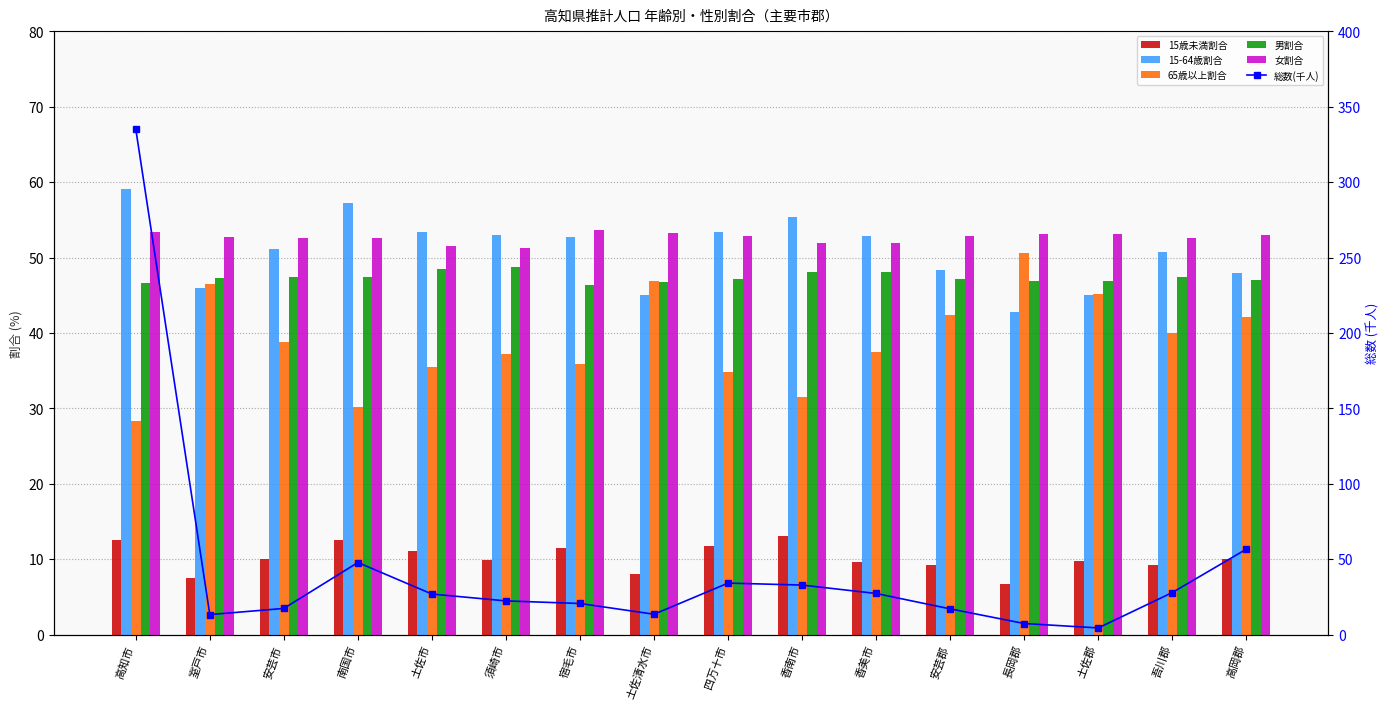

How many values in the 15歳未満割合 series are below 9?

3